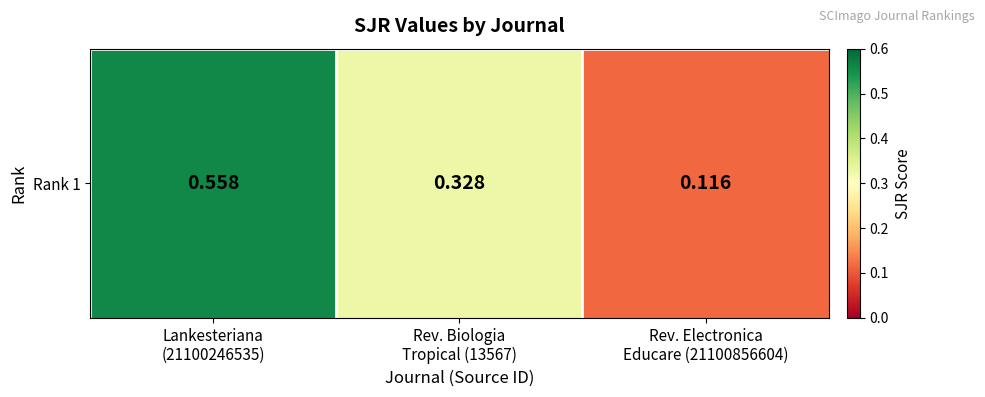

Which has a higher value, Rev. Biologia
Tropical (13567) or Lankesteriana
(21100246535)?

Lankesteriana
(21100246535)